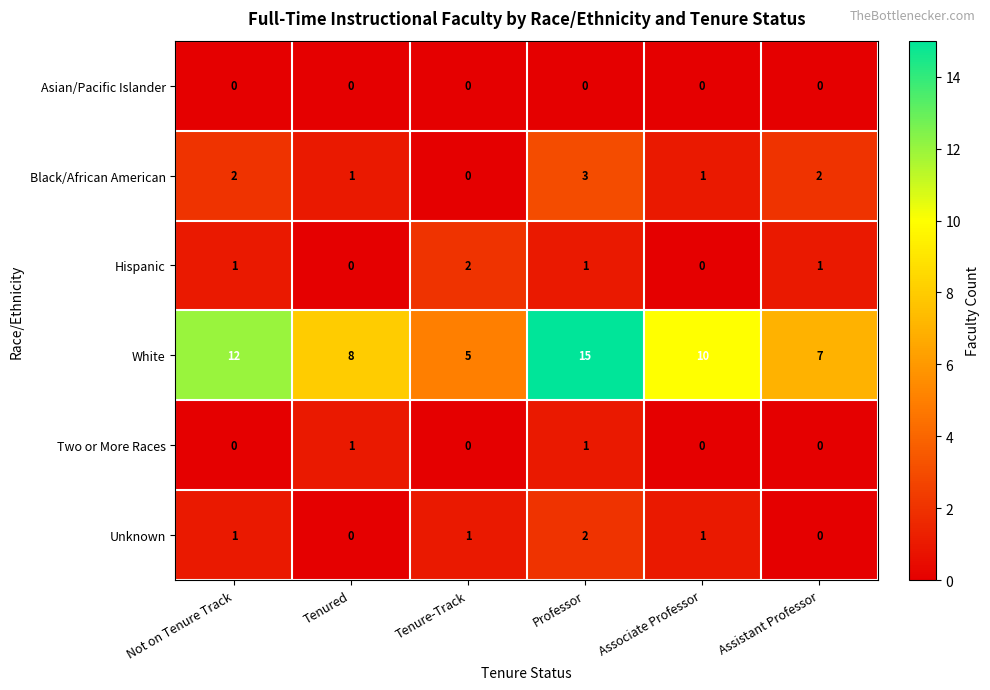

What is the total value across all series at Not on Tenure Track?

16